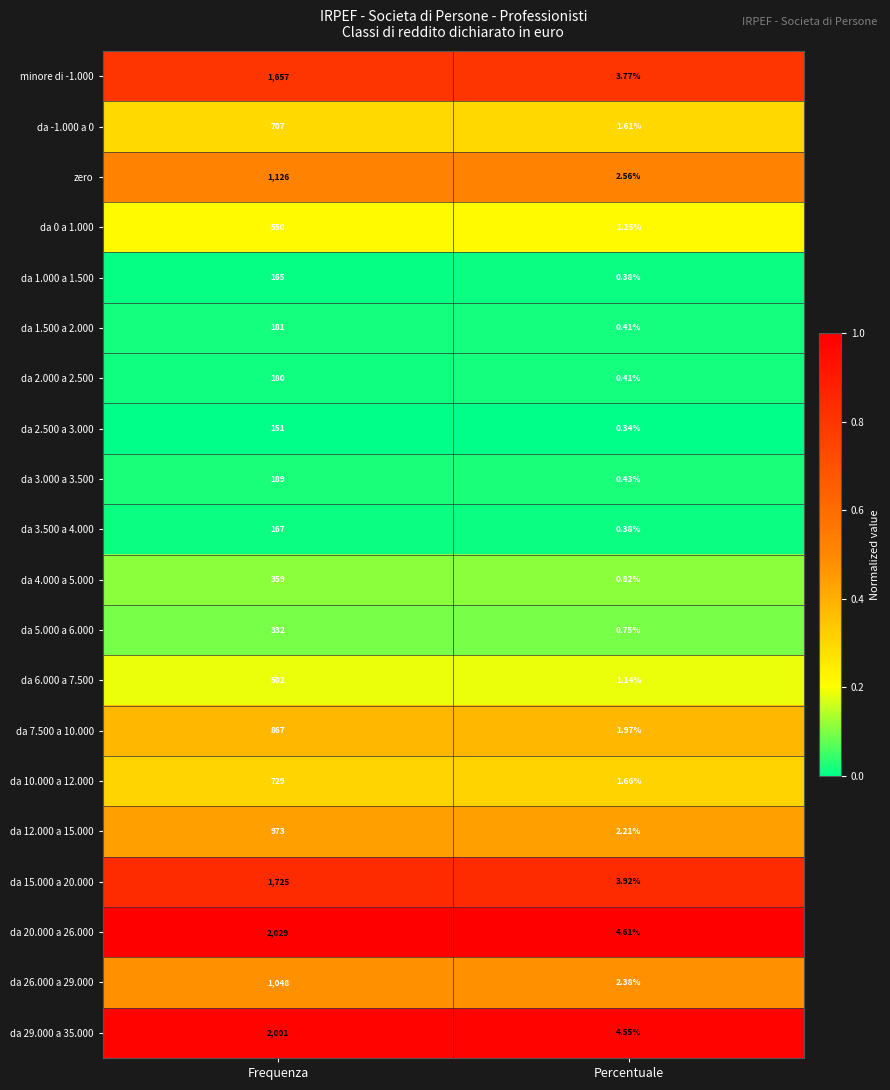

List the labels in order of da 12.000 a 15.000 value, smallest first.

Percentuale, Frequenza